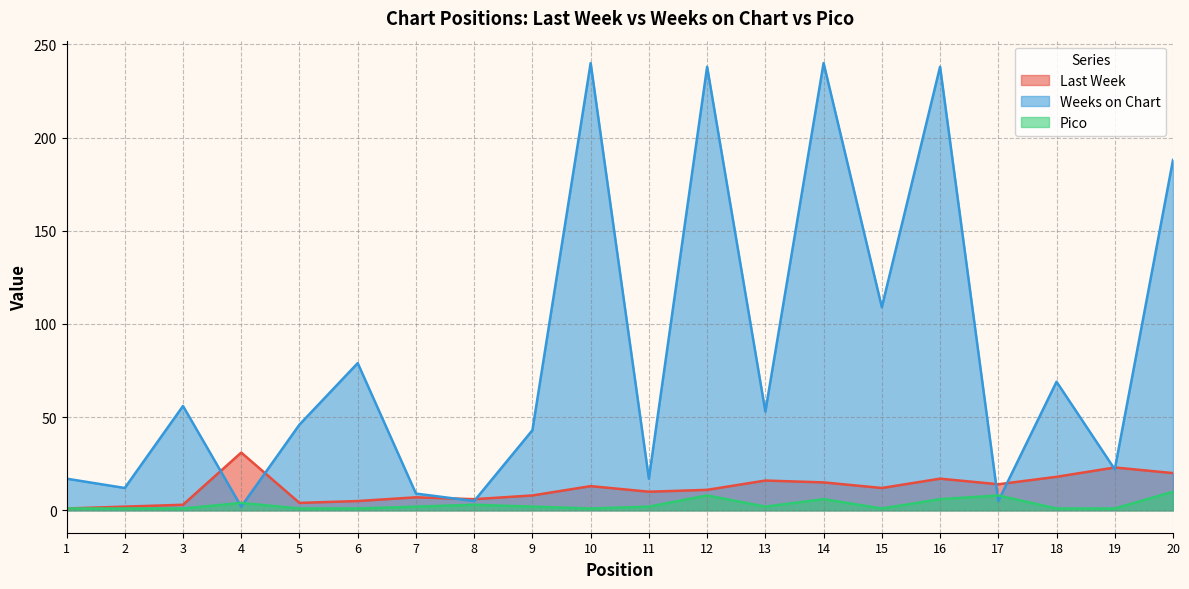

Is it true that Pico equals 0 at 3?

False